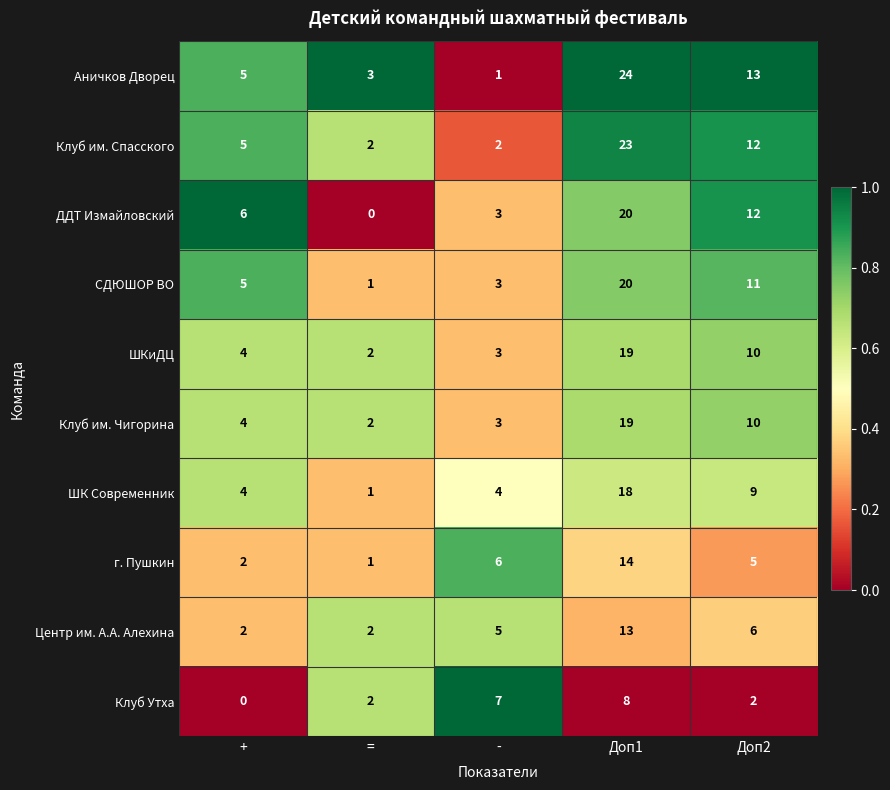

What is the approximate value of Клуб Утха at -?

7